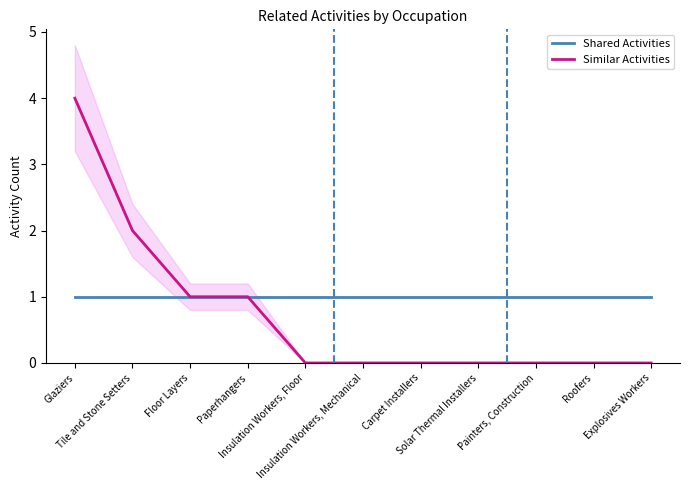

At which category is the sum across all series the highest?

Glaziers